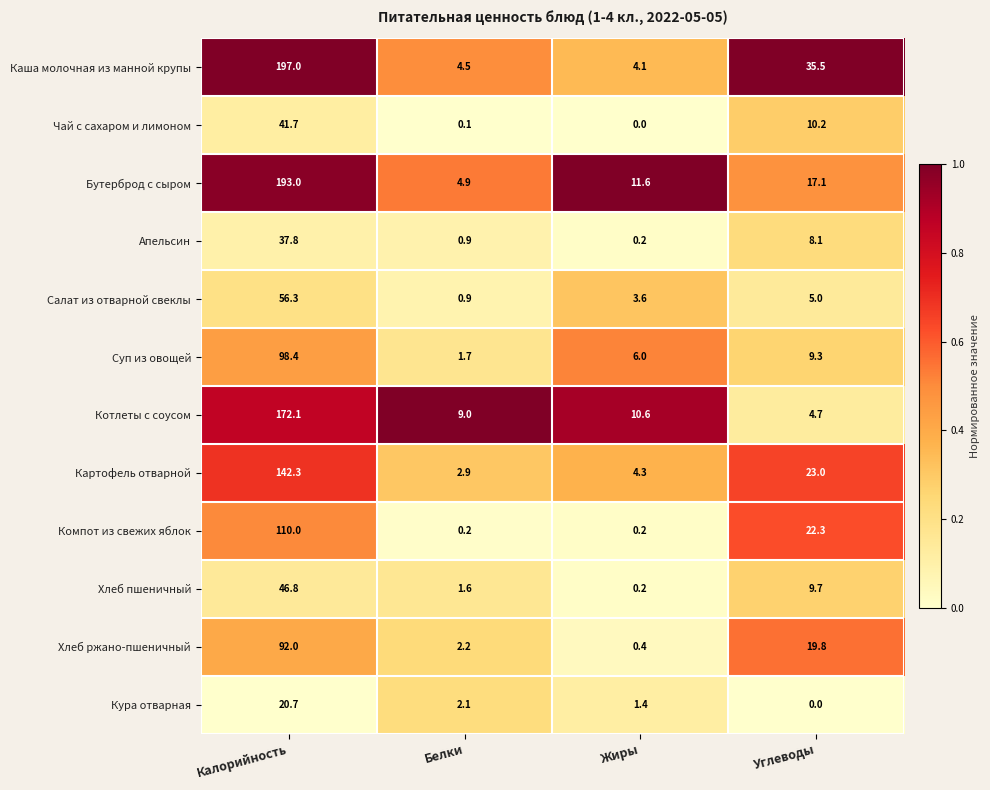

Which label corresponds to the largest value in the chart?

Калорийность